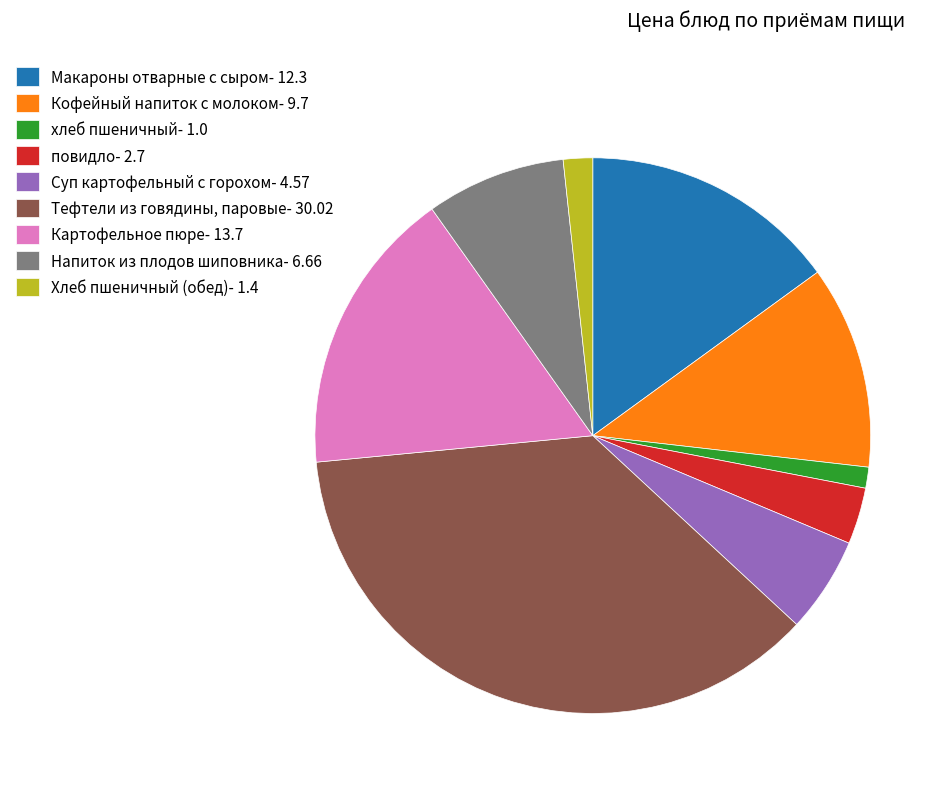

The Суп картофельный с горохом slice represents 6% of the pie. True or false?

True